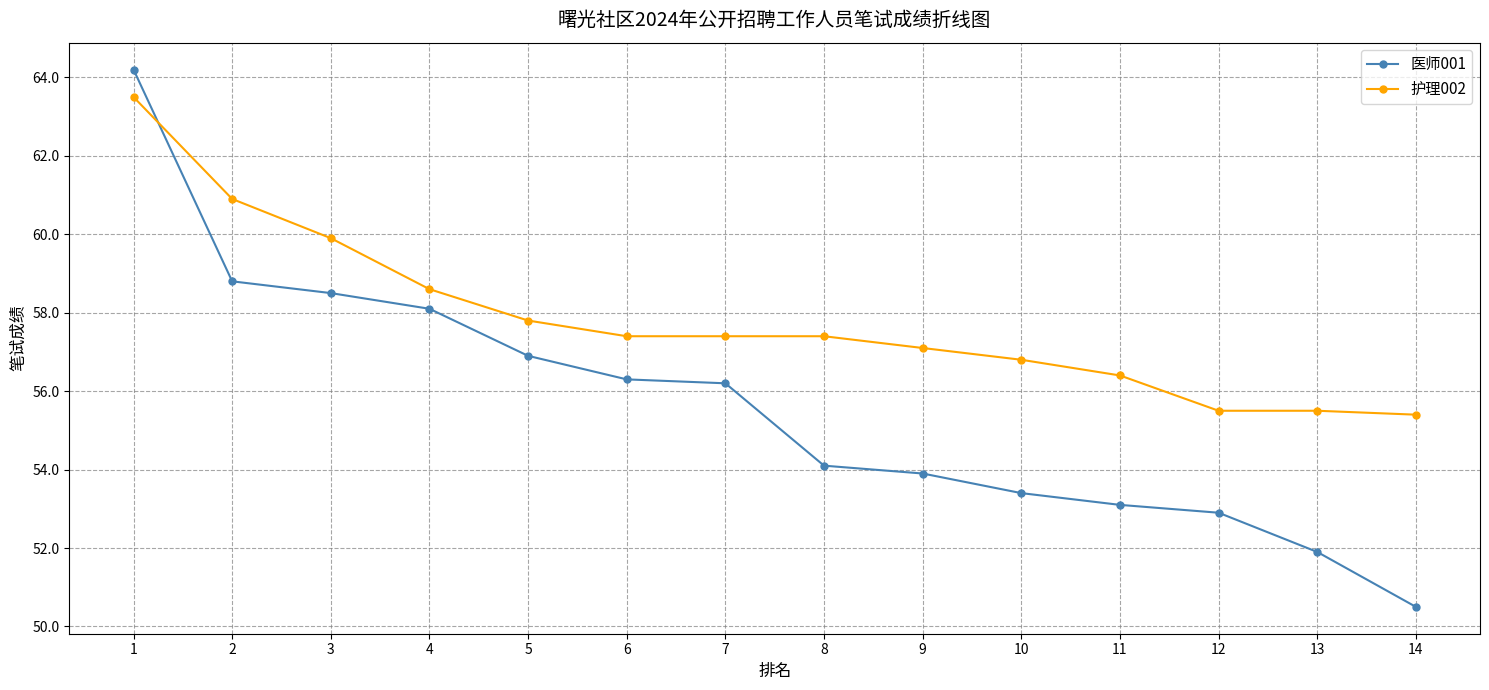

Which series has the widest spread of values?

医师001